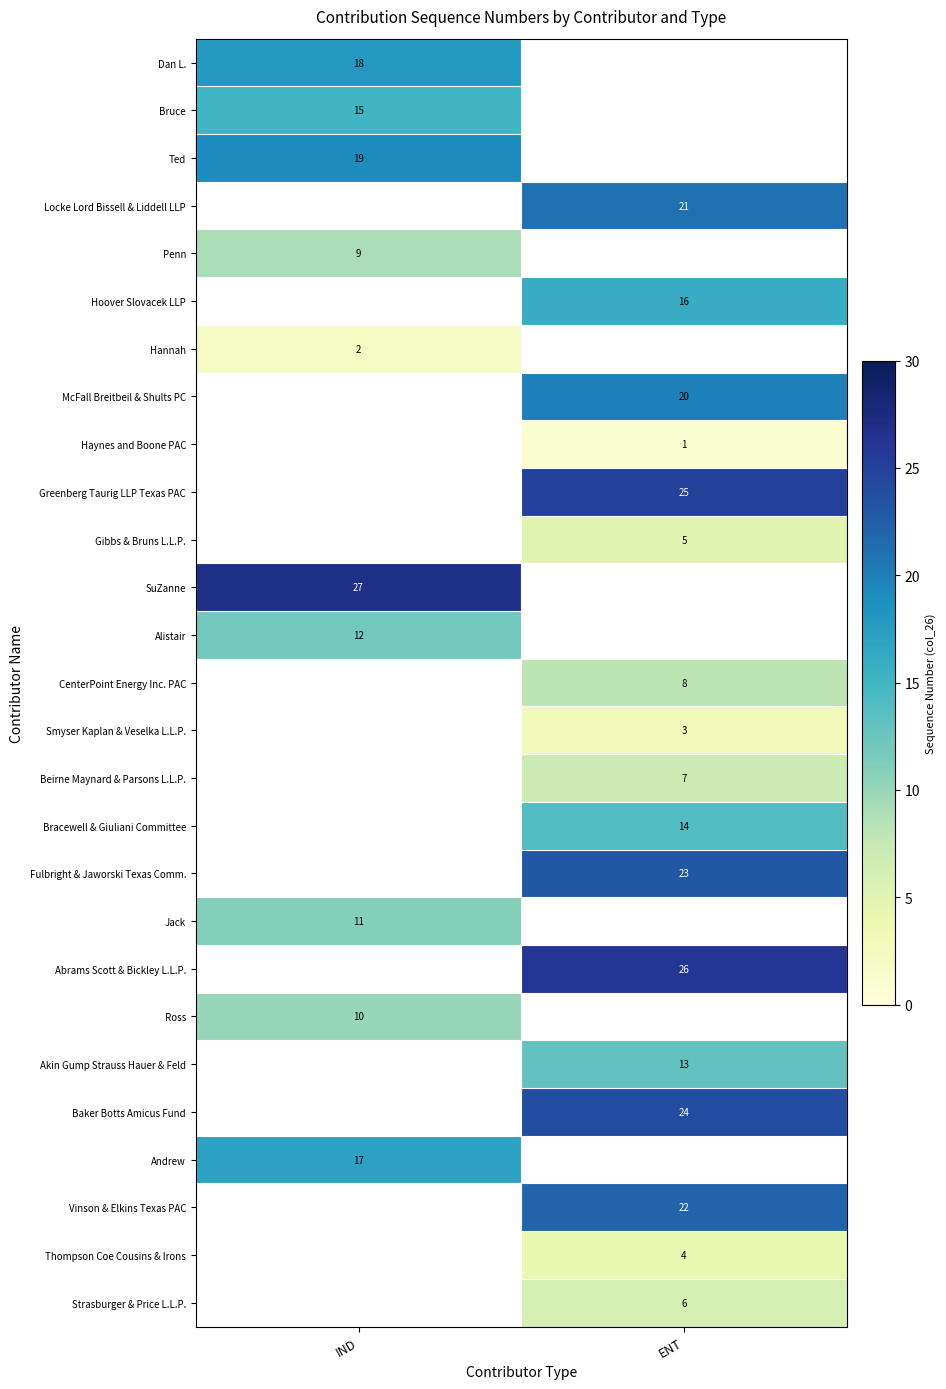

The Hannah series shows 2 at IND. True or false?

True